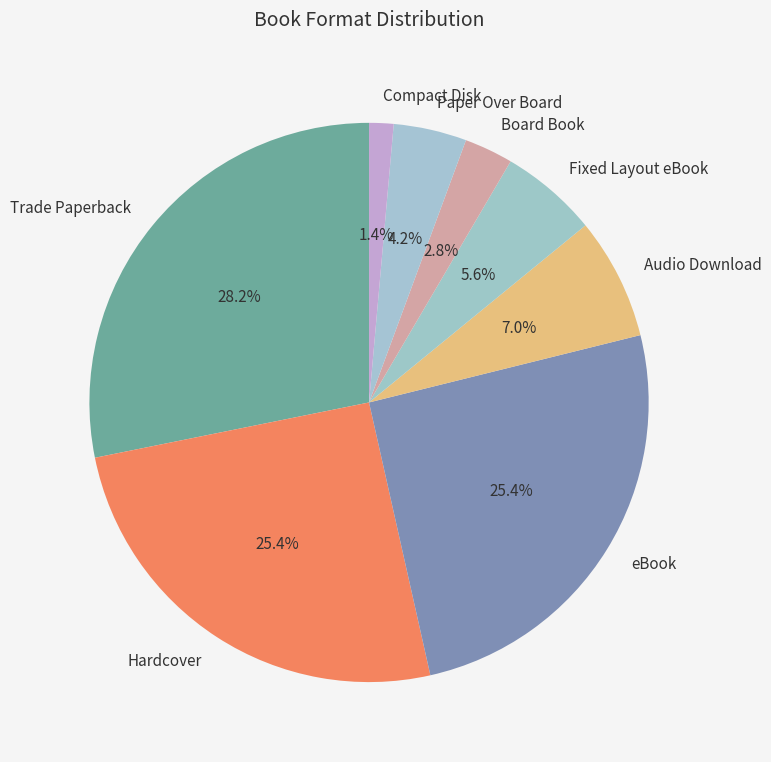

Does any single category account for the majority?

No